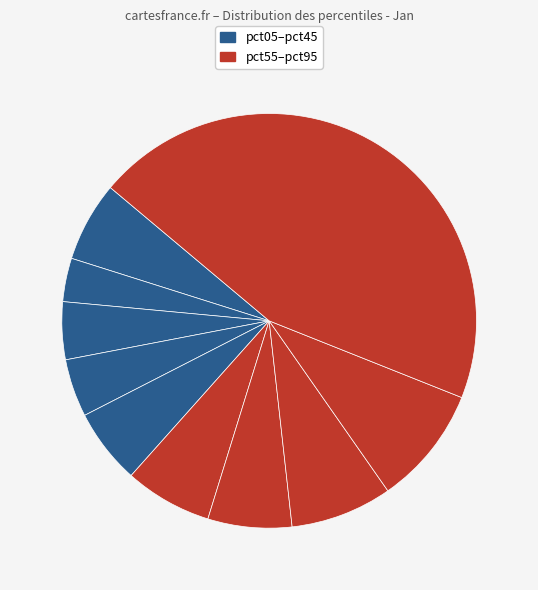

How many slices are in this pie chart?

10